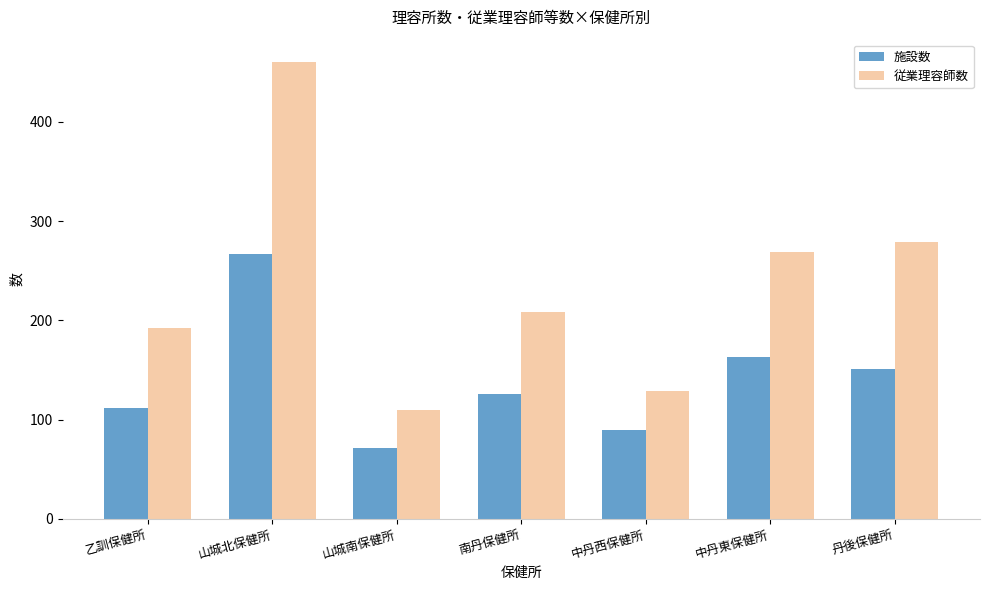

What is the sum of the 従業理容師数 values at 山城南保健所 and 山城北保健所?

570